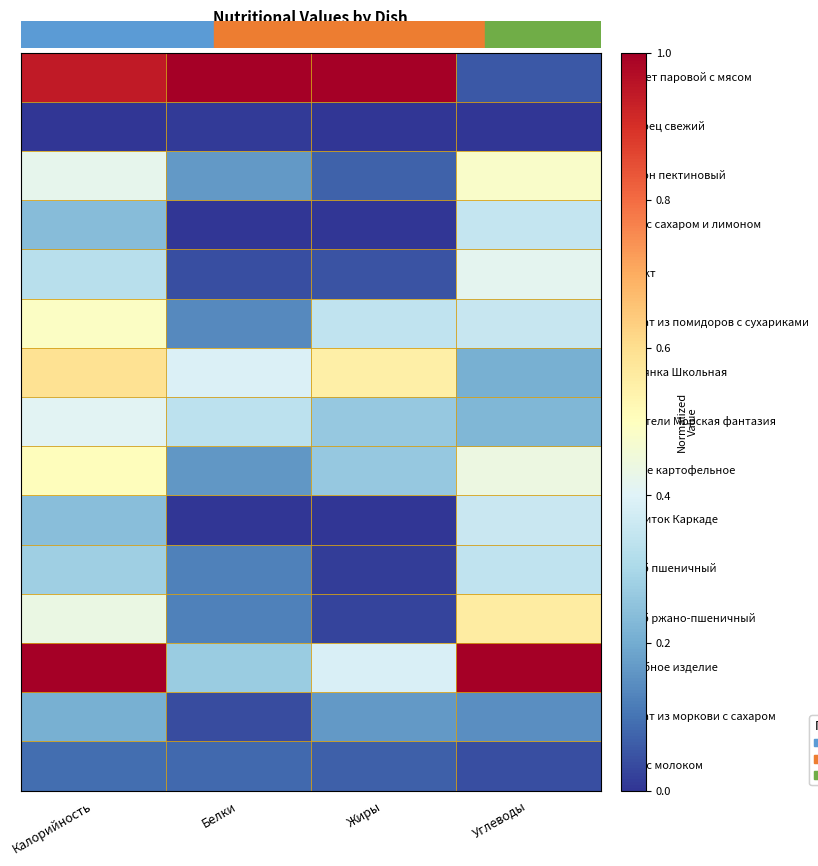

What is the maximum value shown in the chart?

1.0